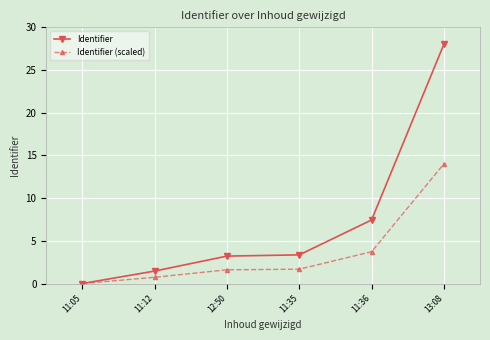

At which label is Identifier closest to 14?

11:36